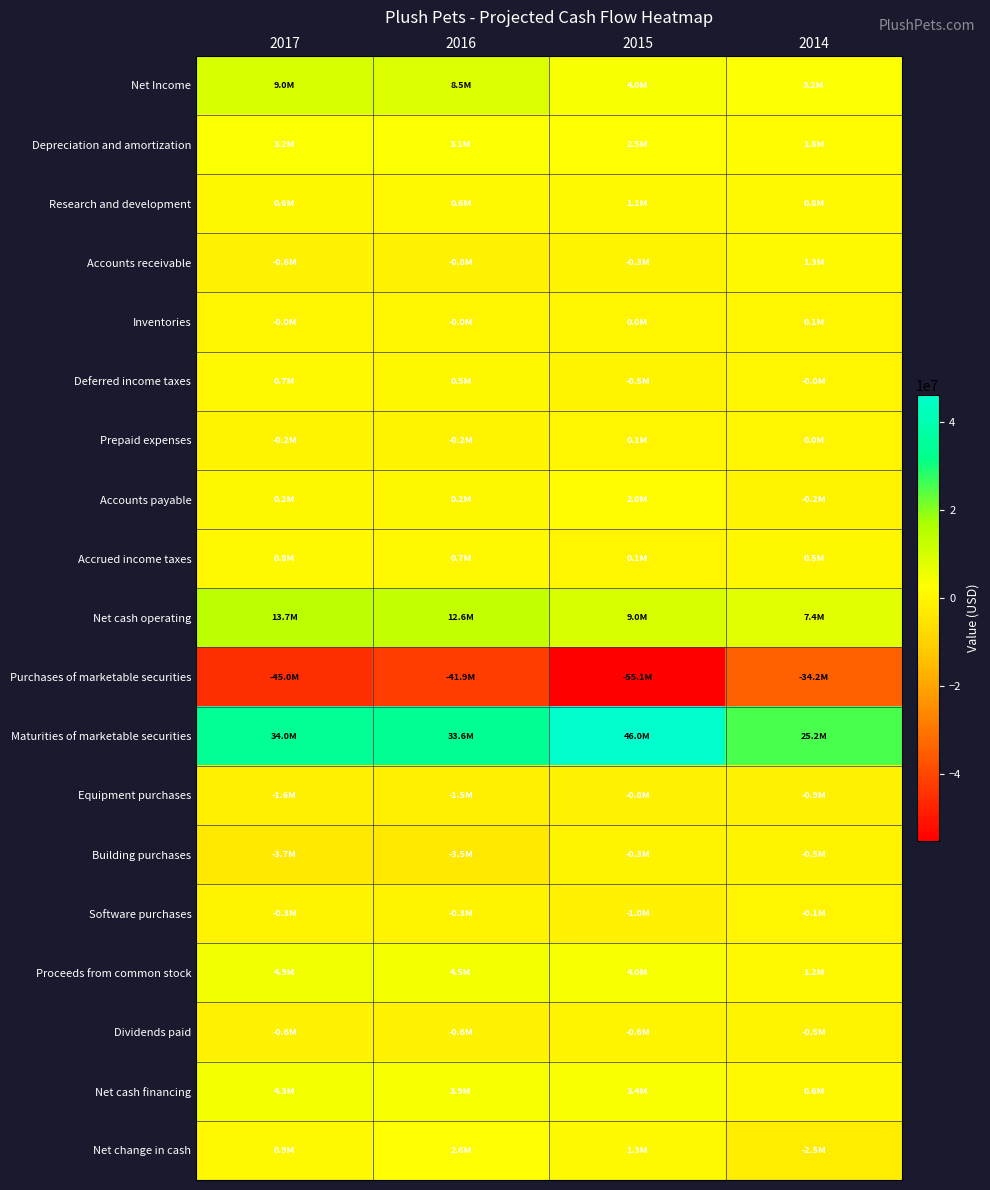

What is the total value across all series at 2016?

22277000